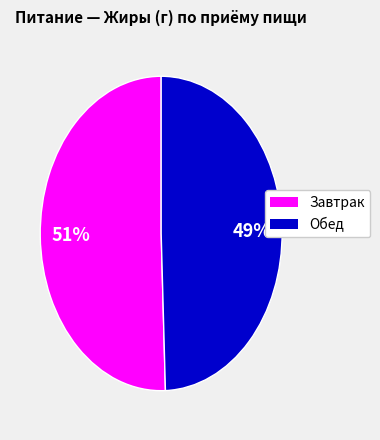

Is there a majority slice in this chart?

Yes